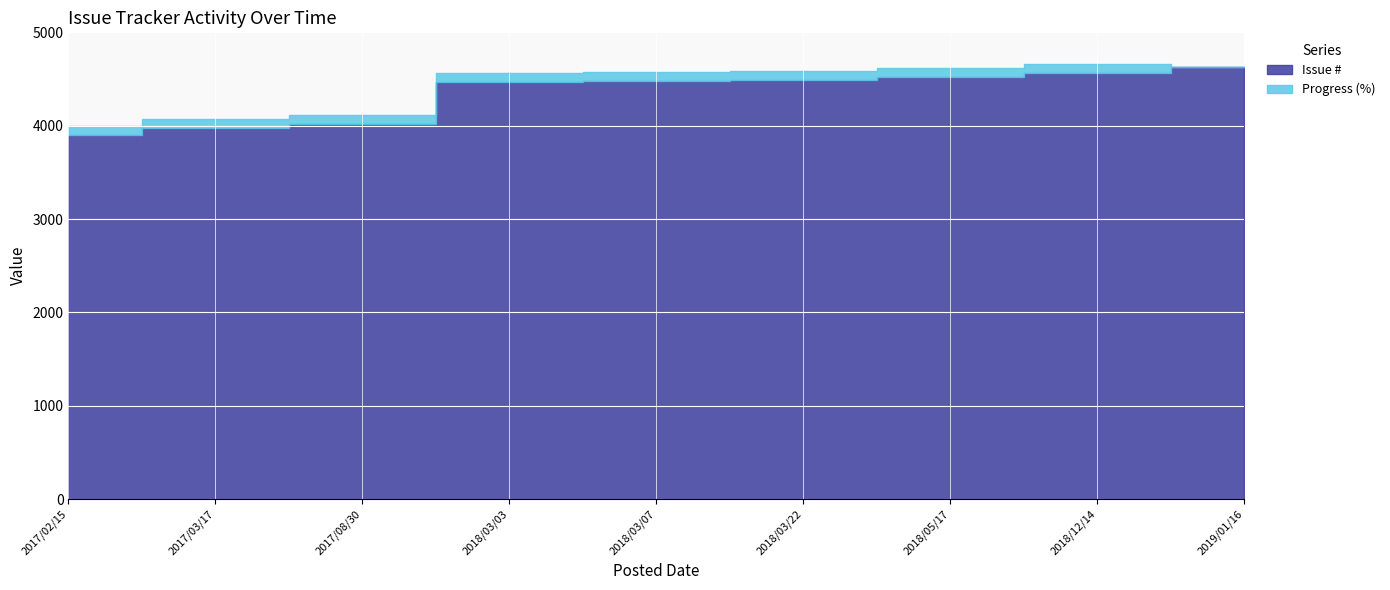

How many data points in Issue # are less than 4476?

4